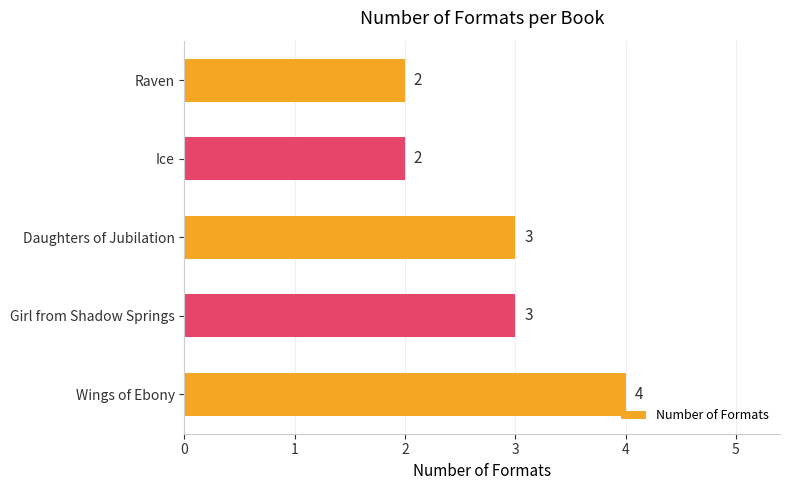

How many data points does each series have?

5